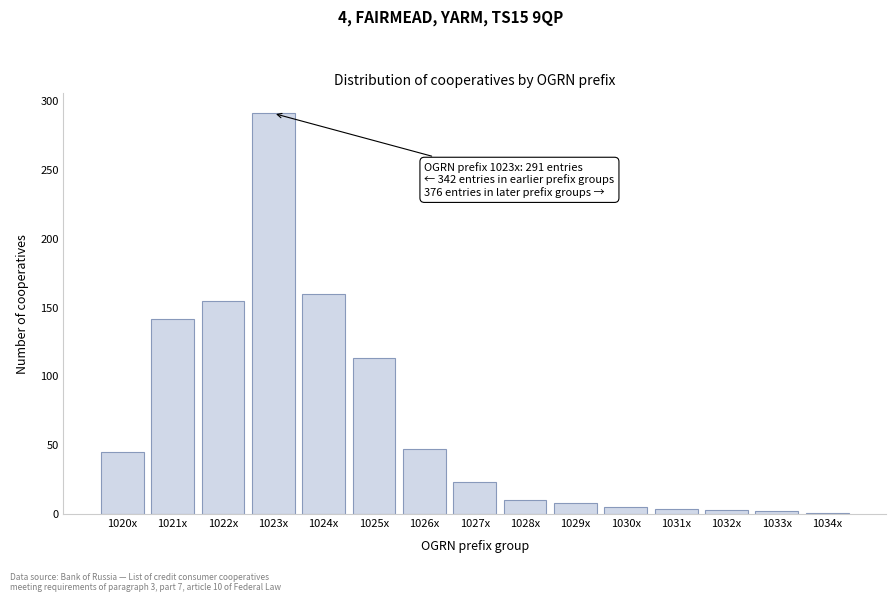

What value does the data have at 1026x?

47